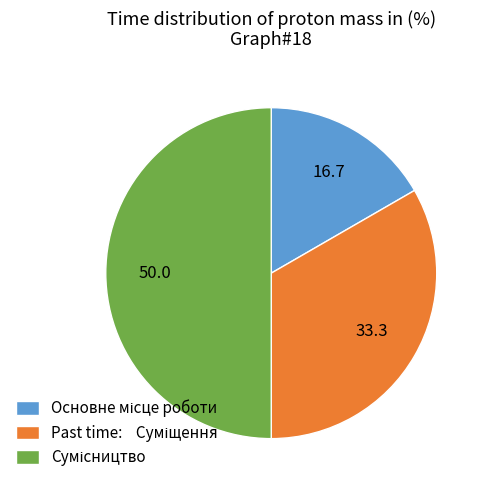

Is it true that Сумісництво is 38% of the pie?

False